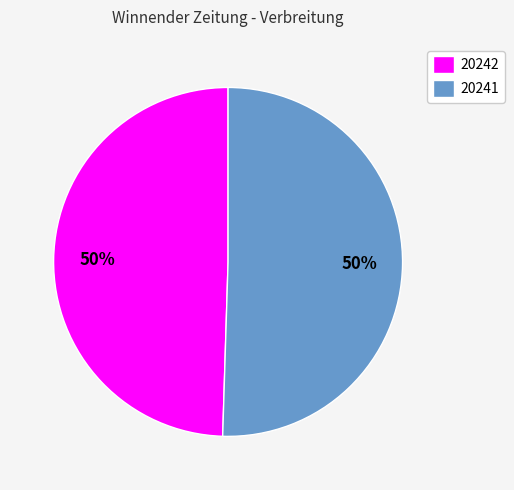

Is it true that 20241 is 50% of the pie?

True